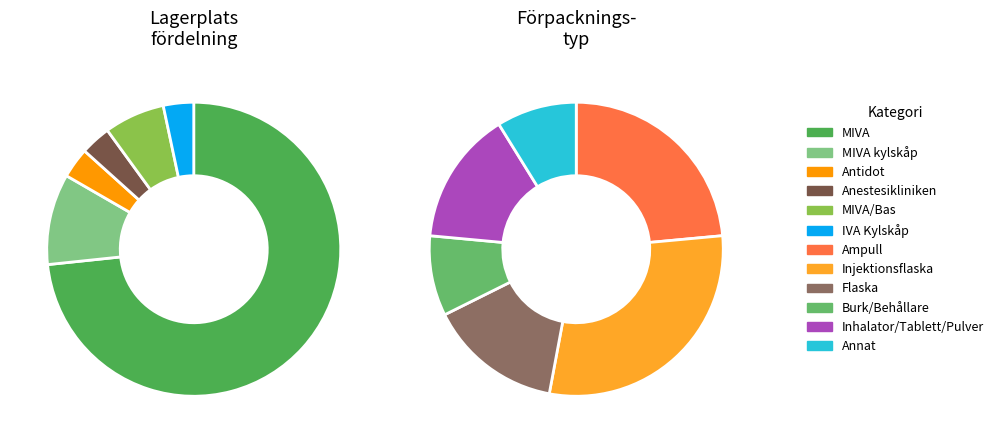

Rank the categories by value from lowest to highest.

Antidot, Anestesikliniken, IVA Kylskåp, MIVA/Bas, MIVA kylskåp, MIVA